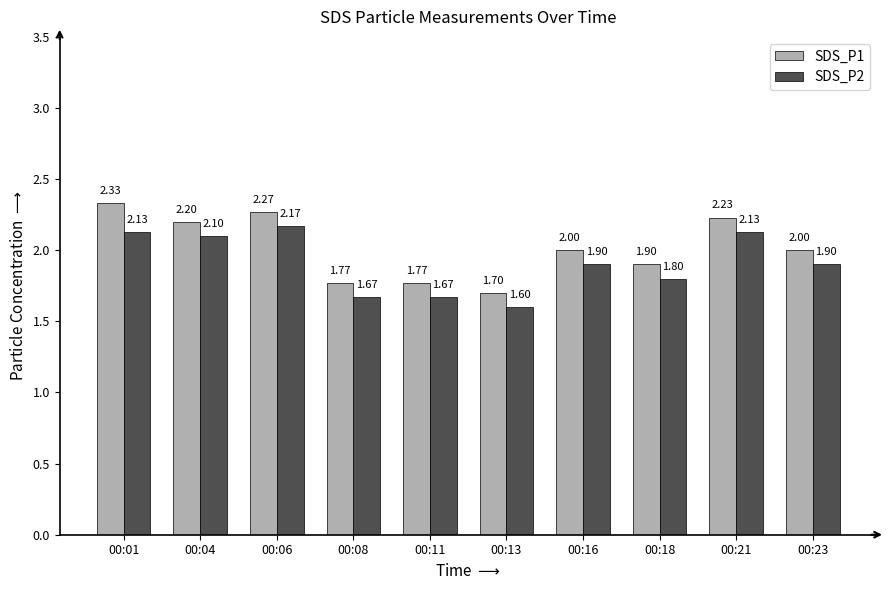

Between 00:01 and 00:08, which series saw the biggest shift?

SDS_P1